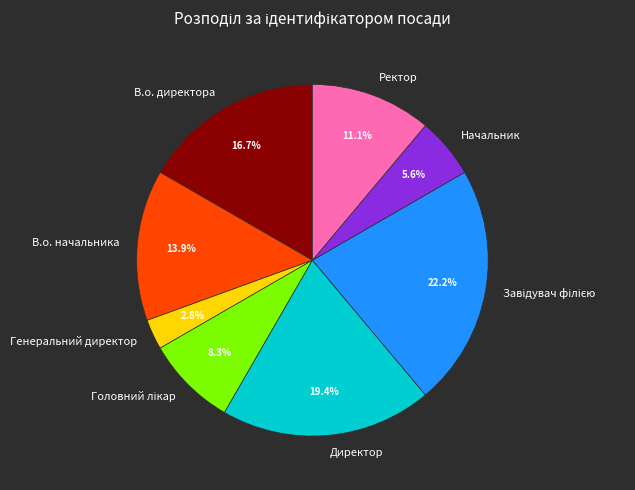

Is there any slice that represents more than half of the pie?

No